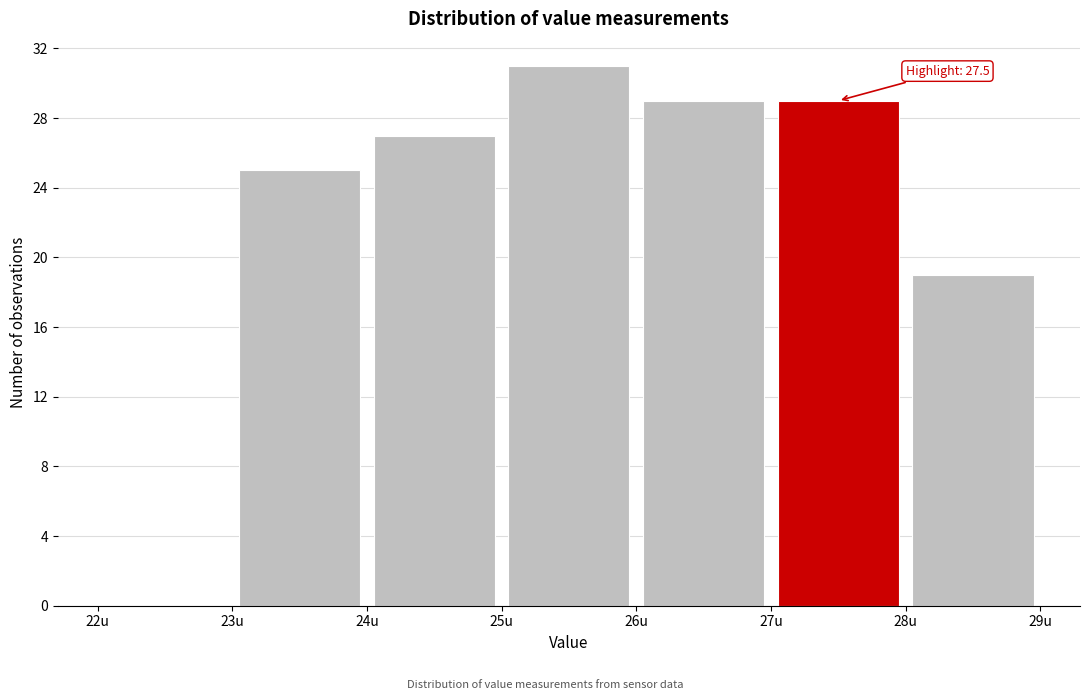

Which range on the x-axis has the tallest bar?

25 to 26